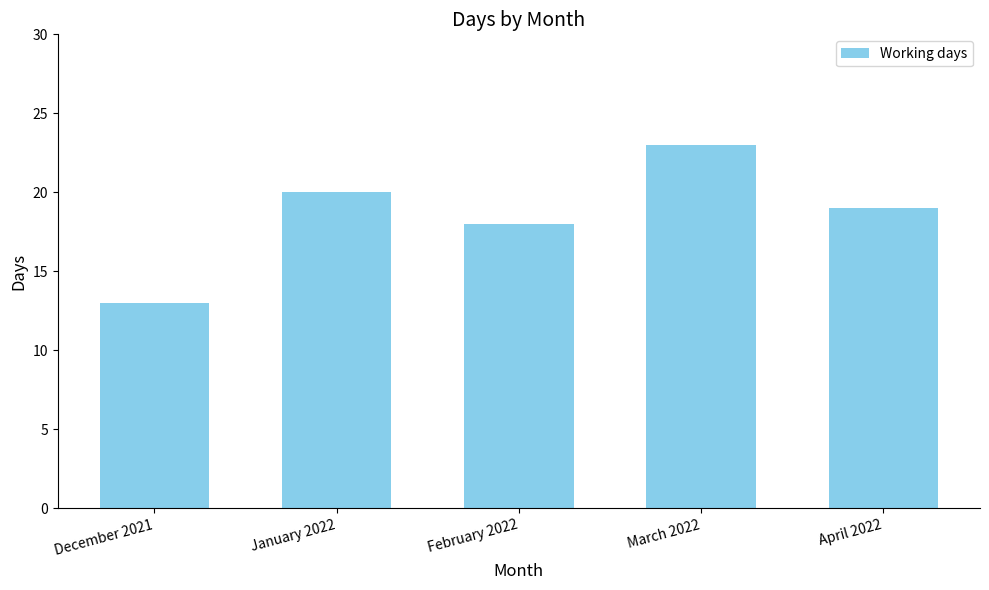

Where is the data nearest to the value 18?

February 2022